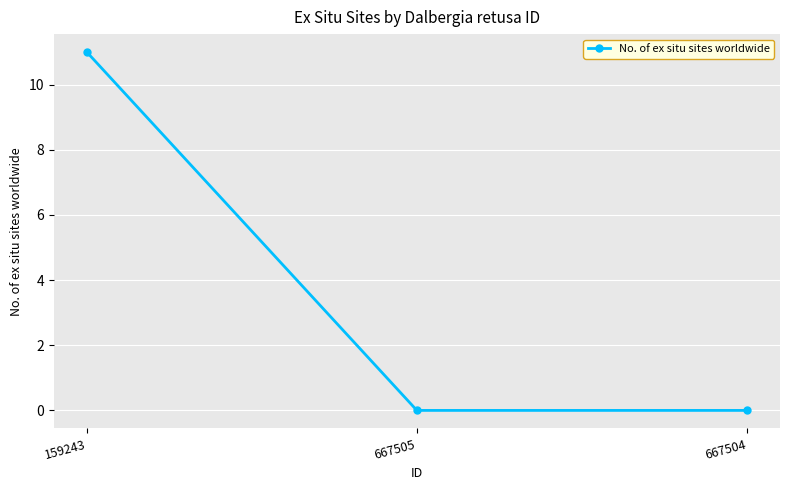

Reading left to right, extract all data points from this chart.

159243=11	667505=0	667504=0